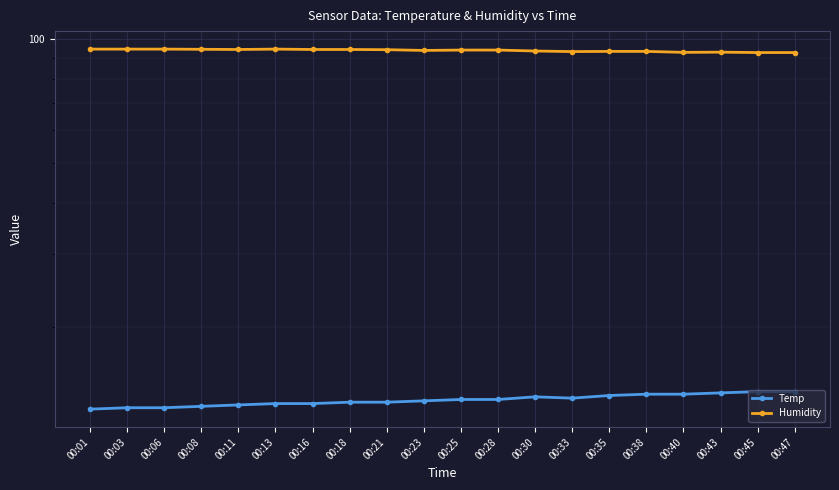

Reading left to right, extract all data points from this chart.

Temp: 12.6	12.7	12.7	12.8	12.9	13.0	13.0	13.1	13.1	13.2	13.3	13.3	13.5	13.4	13.6	13.7	13.7	13.8	13.9	13.9
Humidity: 94.5	94.5	94.5	94.4	94.3	94.5	94.3	94.3	94.2	93.8	94.0	94.0	93.5	93.2	93.3	93.3	92.8	92.9	92.7	92.7